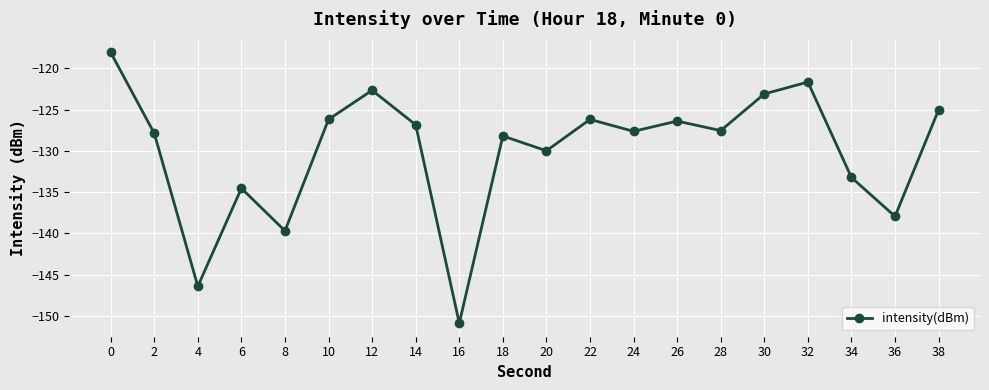

What is the difference between the maximum and minimum values?

32.8